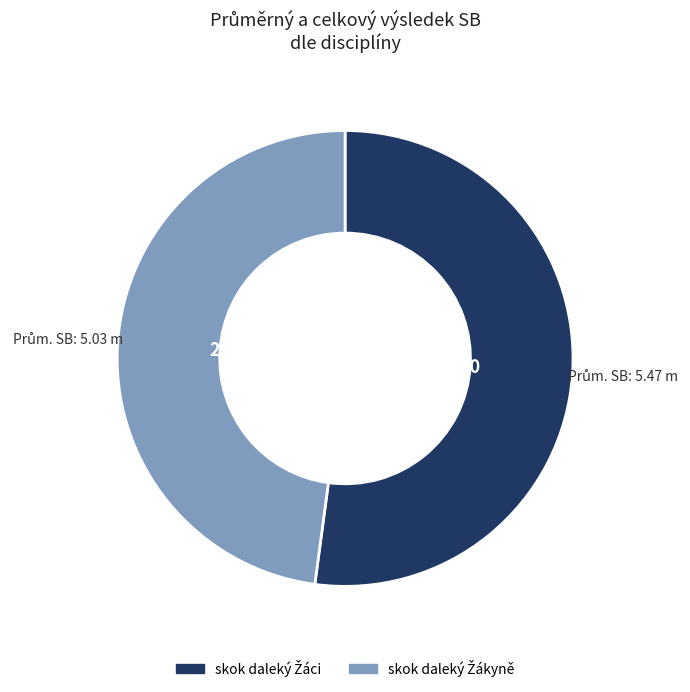

Is there any slice that represents more than half of the pie?

Yes